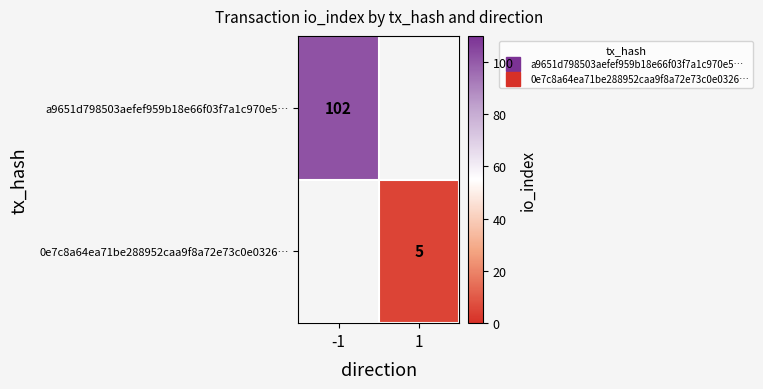

Is it true that 0e7c8a64ea71be288952caa9f8a72e73c0e0326… equals 8.6 at 1?

False